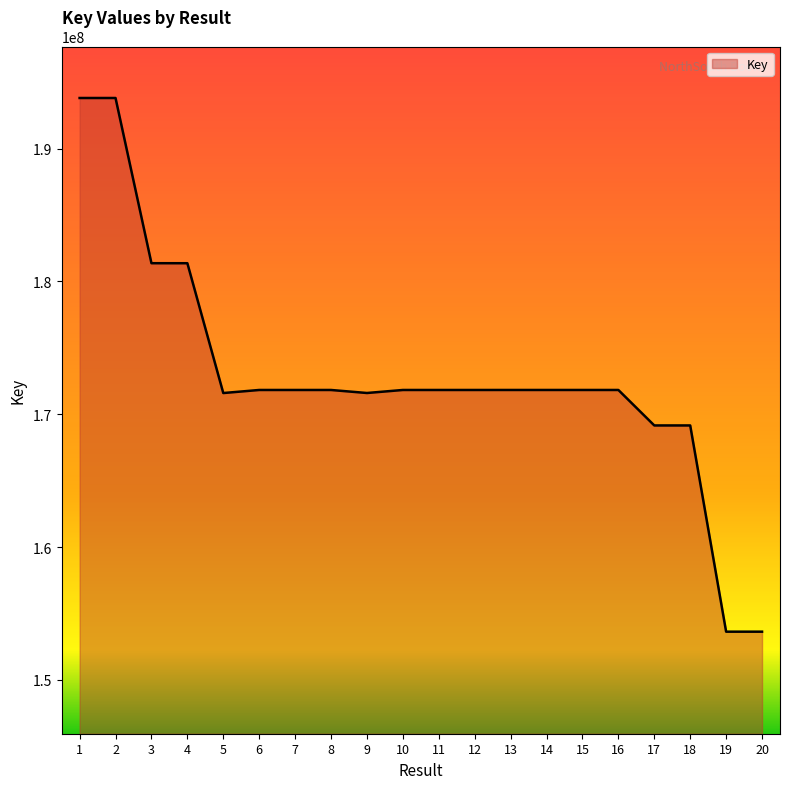

Between 20 and 15, which is larger?

15